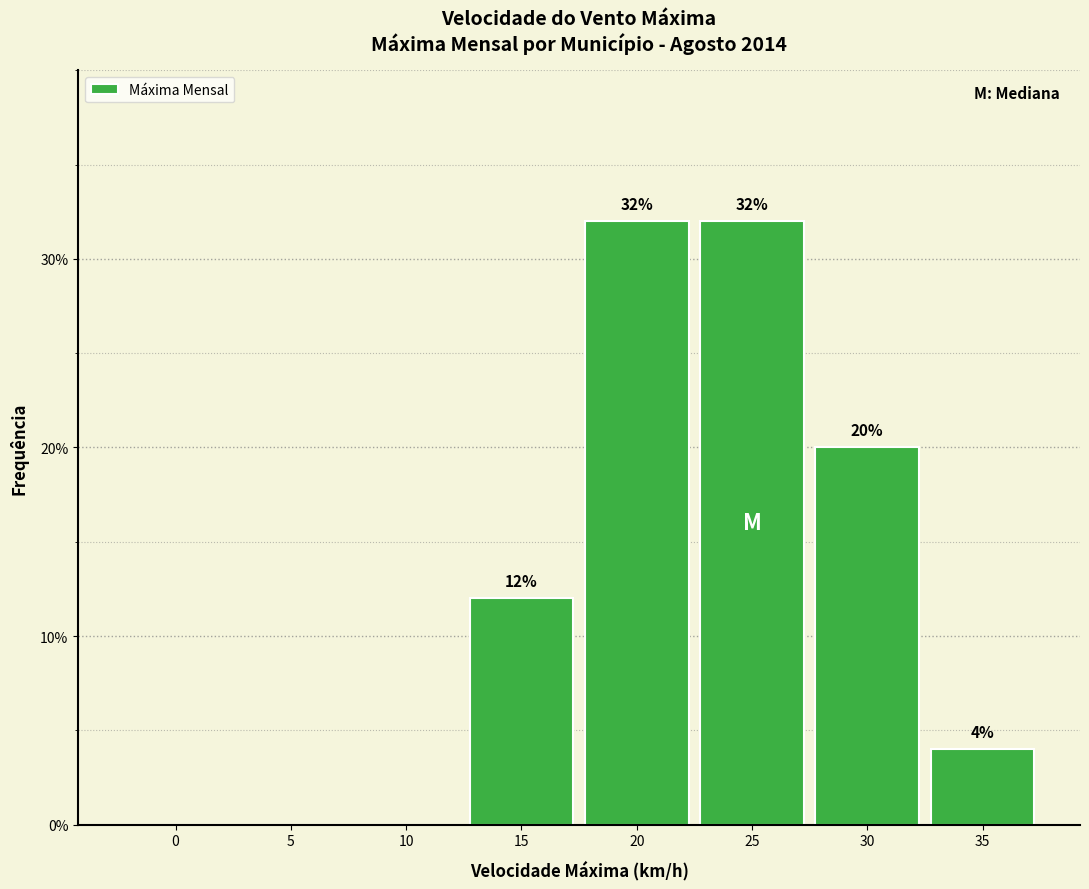

Reading left to right, list all the values displayed in this chart.

0=0	5=0	10=0	15=12	20=32	25=32	30=20	35=4